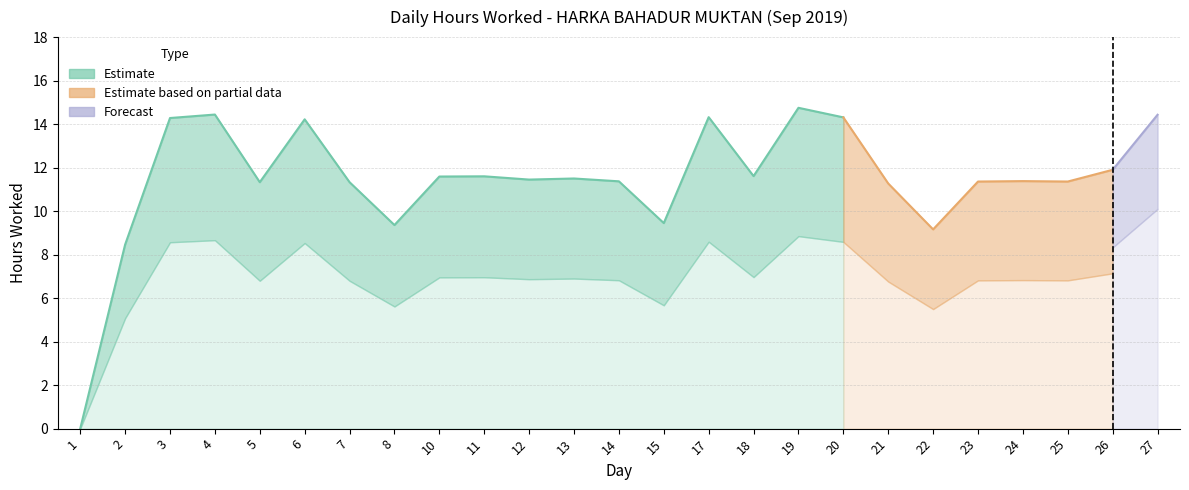

Reading left to right, extract all data points from this chart.

0.0	8.5	14.3	14.4	11.3	14.2	11.3	9.4	11.6	11.6	11.4	11.5	11.4	9.4	14.3	11.6	14.8	14.3	11.3	9.2	11.4	11.4	11.4	11.9	14.4